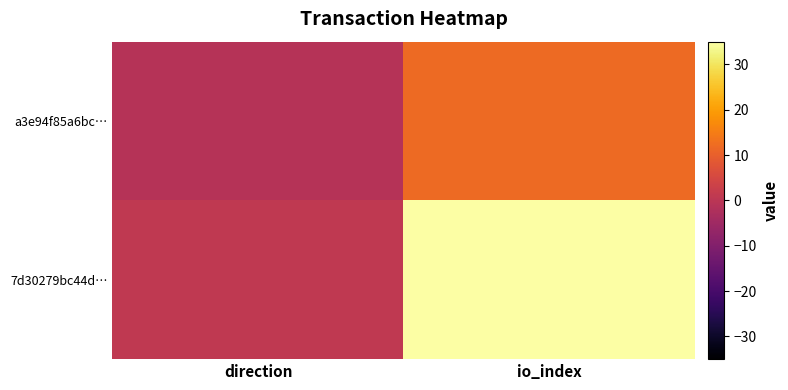

Which series changed the most between direction and io_index?

7d30279bc44d…